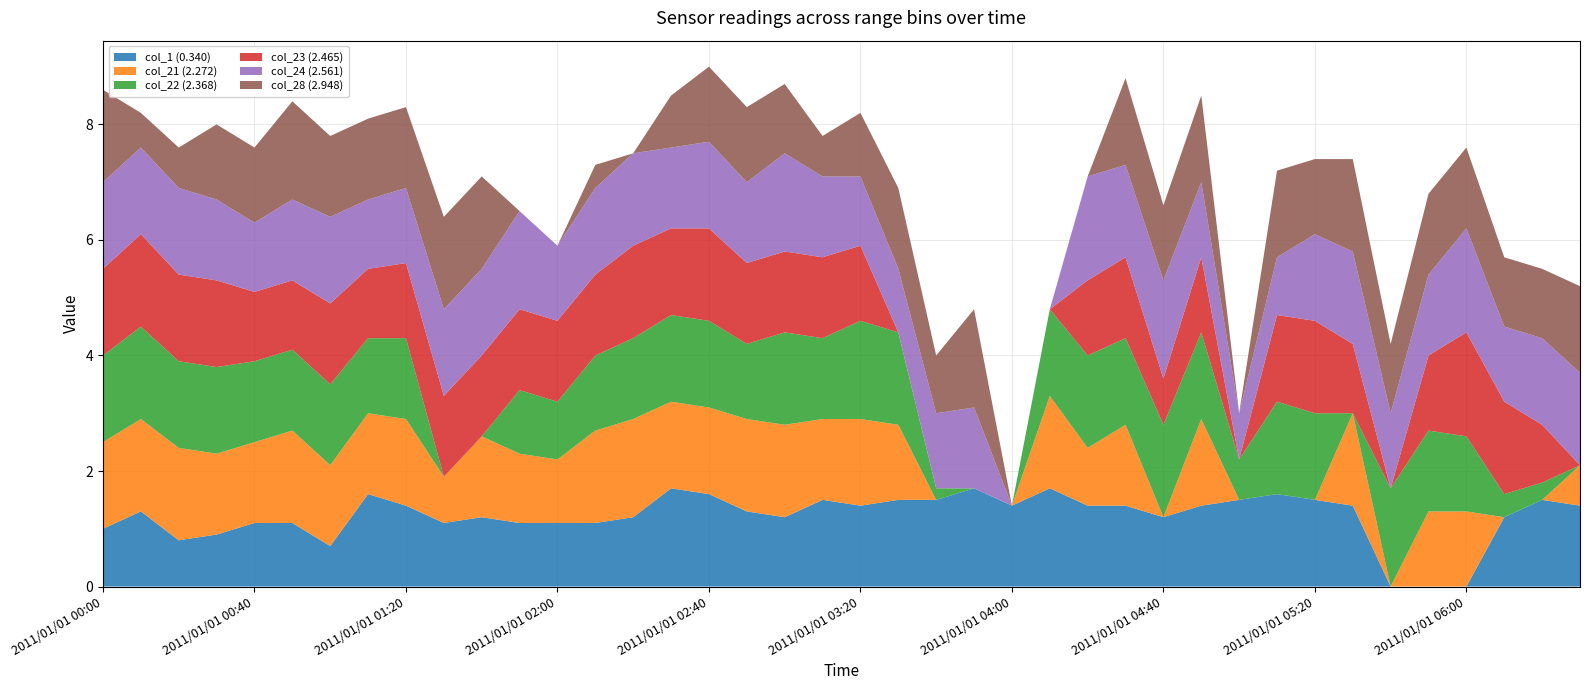

Reading left to right, extract all data points from this chart.

col_1 (0.340): 1.0	1.3	0.8	0.9	1.1	1.1	0.7	1.6	1.4	1.1	1.2	1.1	1.1	1.1	1.2	1.7	1.6	1.3	1.2	1.5	1.4	1.5	1.5	1.7	1.4	1.7	1.4	1.4	1.2	1.4	1.5	1.6	1.5	1.4	0.0	0.0	0.0	1.2	1.5	1.4
col_21 (2.272): 1.5	1.6	1.6	1.4	1.4	1.6	1.4	1.4	1.5	0.8	1.4	1.2	1.1	1.6	1.7	1.5	1.5	1.6	1.6	1.4	1.5	1.3	0.0	0.0	0.0	1.6	1.0	1.4	0.0	1.5	0.0	0.0	0.0	1.6	0.0	1.3	1.3	0.0	0.0	0.7
col_22 (2.368): 1.5	1.6	1.5	1.5	1.4	1.4	1.4	1.3	1.4	0.0	0.0	1.1	1.0	1.3	1.4	1.5	1.5	1.3	1.6	1.4	1.7	1.6	0.2	0.0	0.0	1.5	1.6	1.5	1.6	1.5	0.7	1.6	1.5	0.0	1.7	1.4	1.3	0.4	0.3	0.0
col_23 (2.465): 1.5	1.6	1.5	1.5	1.2	1.2	1.4	1.2	1.3	1.4	1.4	1.4	1.4	1.4	1.6	1.5	1.6	1.4	1.4	1.4	1.3	0.0	0.0	0.0	0.0	0.0	1.3	1.4	0.8	1.3	0.0	1.5	1.6	1.2	0.0	1.3	1.8	1.6	1.0	0.0
col_24 (2.561): 1.5	1.5	1.5	1.4	1.2	1.4	1.5	1.2	1.3	1.5	1.5	1.7	1.3	1.5	1.6	1.4	1.5	1.4	1.7	1.4	1.2	1.1	1.3	1.4	0.0	0.0	1.8	1.6	1.7	1.3	0.8	1.0	1.5	1.6	1.3	1.4	1.8	1.3	1.5	1.6
col_28 (2.948): 1.6	0.6	0.7	1.3	1.3	1.7	1.4	1.4	1.4	1.6	1.6	0.0	0.0	0.4	0.0	0.9	1.3	1.3	1.2	0.7	1.1	1.4	1.0	1.7	0.0	0.0	0.0	1.5	1.3	1.5	0.0	1.5	1.3	1.6	1.2	1.4	1.4	1.2	1.2	1.5